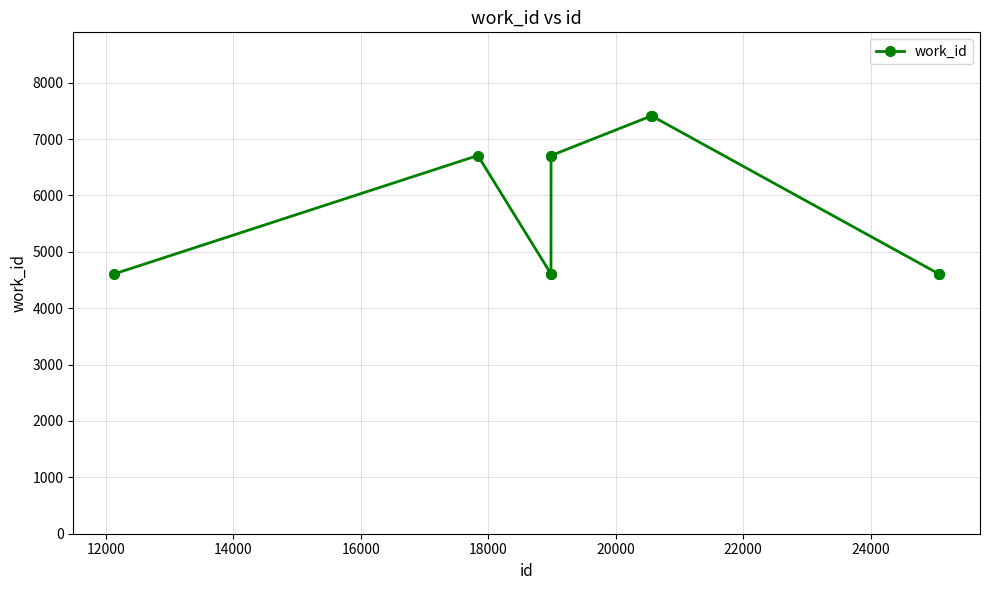

True or false: there are more than 0 points higher than both neighbors.

True